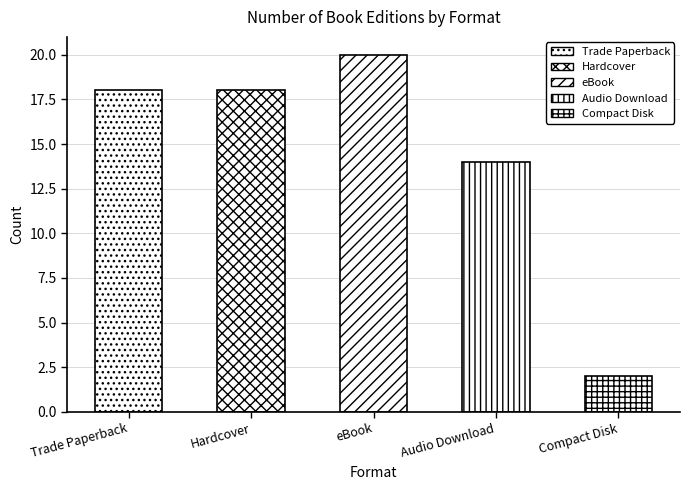

Approximately how many times larger is the value at Hardcover compared to eBook?

0.9